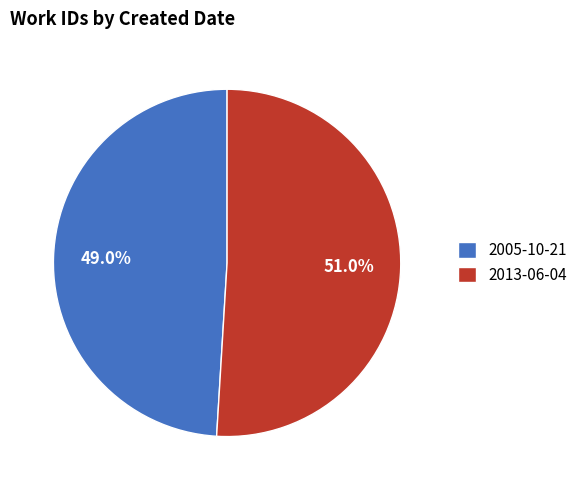

To the nearest percent, what is the average slice percentage?

50%